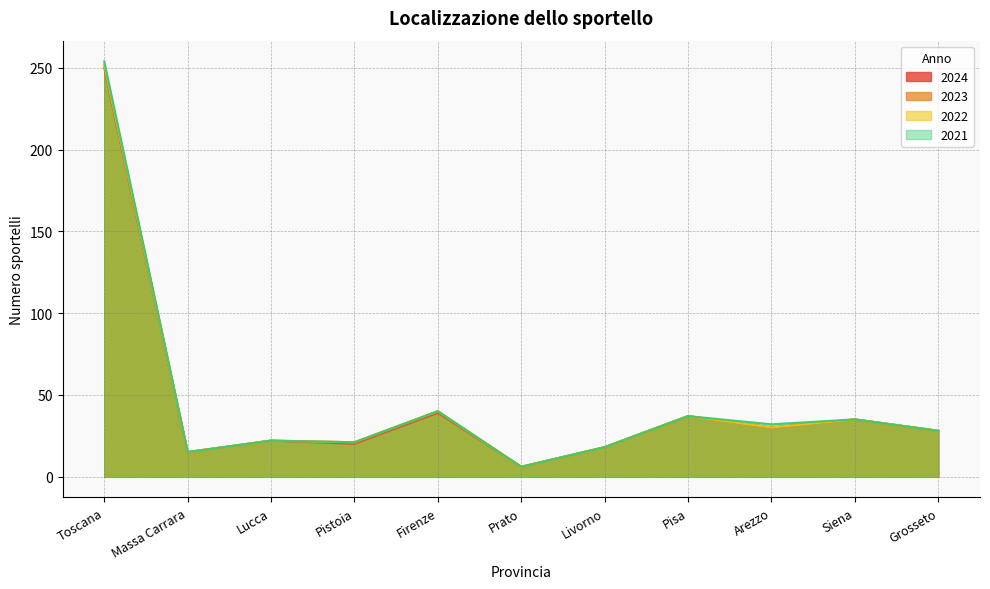

What are all the series names shown in the legend?

2024, 2023, 2022, 2021